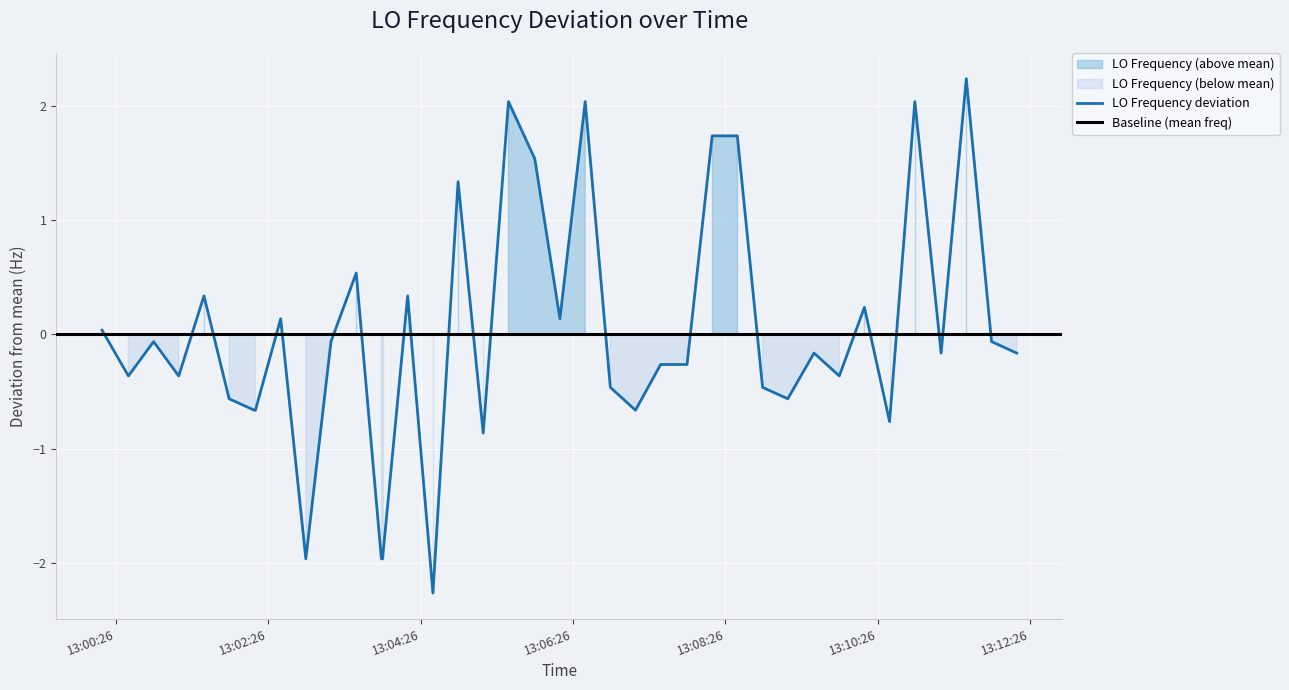

What is the value of the 5th point from the left?

0.3